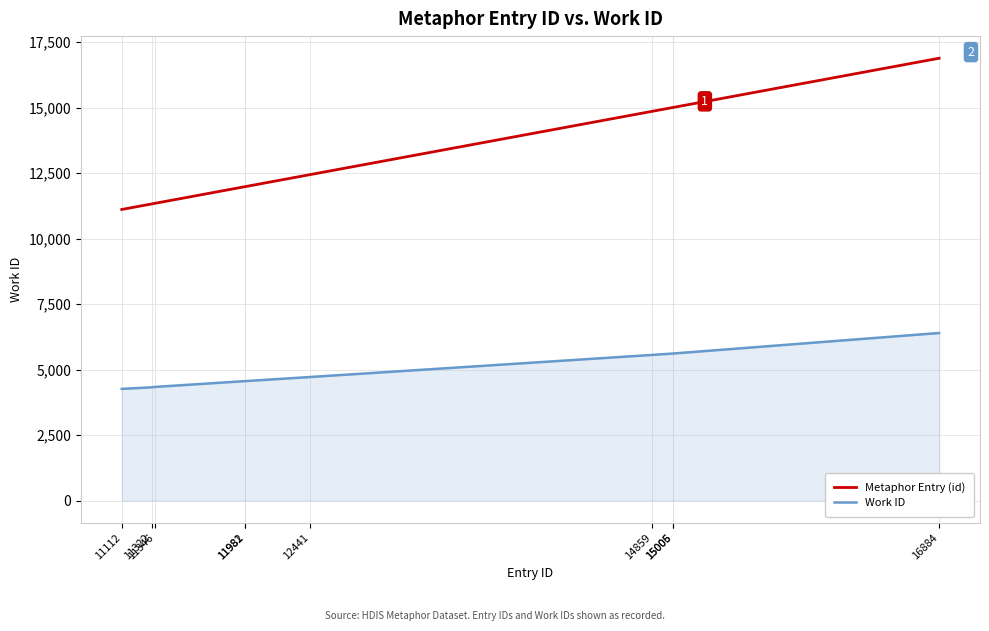

The value of Work ID at 11346 is 4339. True or false?

True